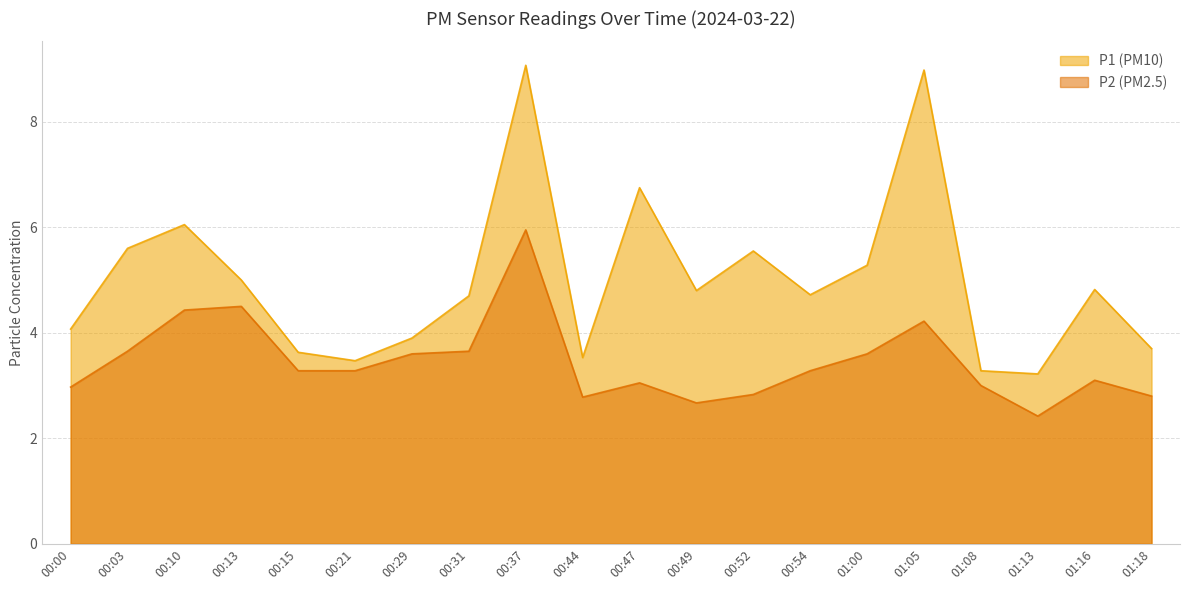

True or false: P2 and P1 cross at least once.

False